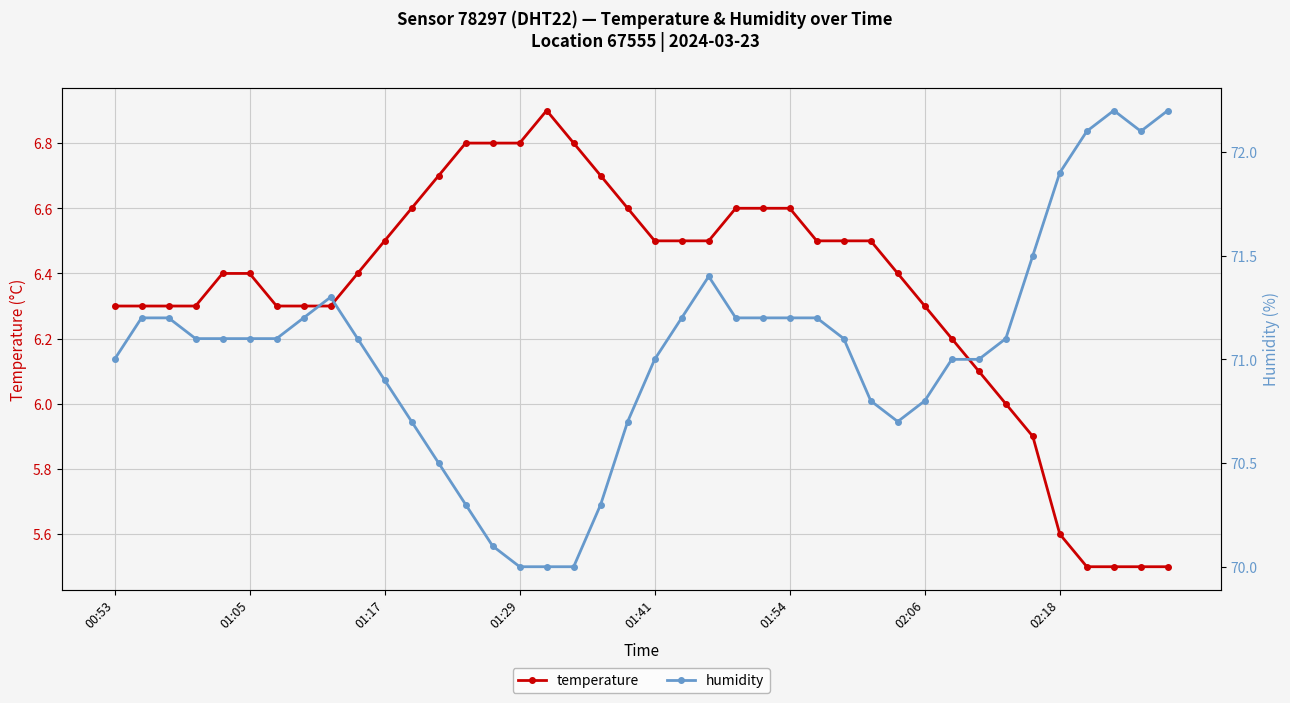

How many interior local valleys does the humidity series have?

2